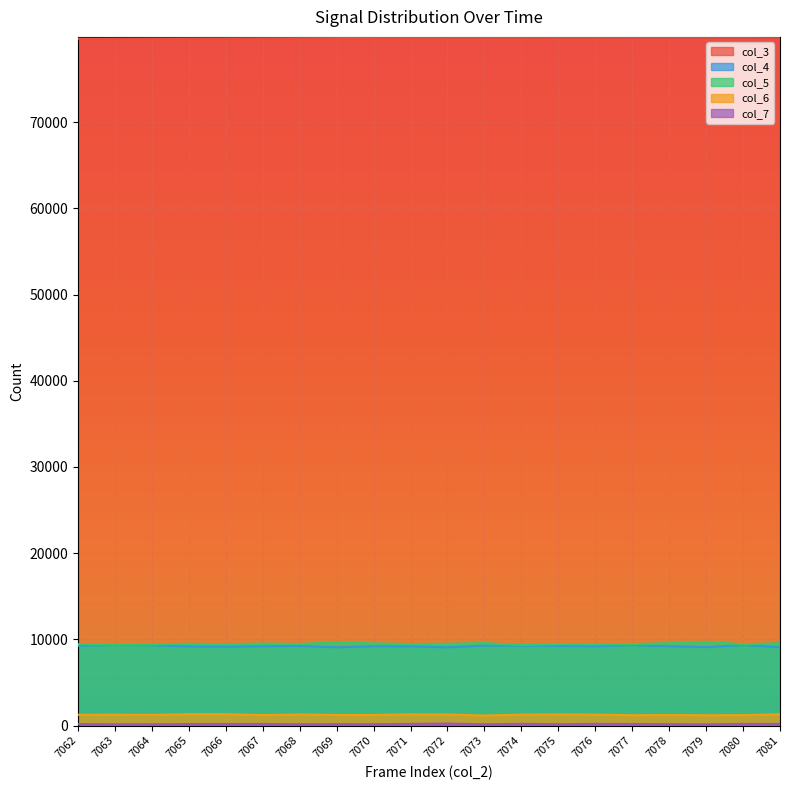

The col_6 series shows 1226 at 7070. True or false?

True